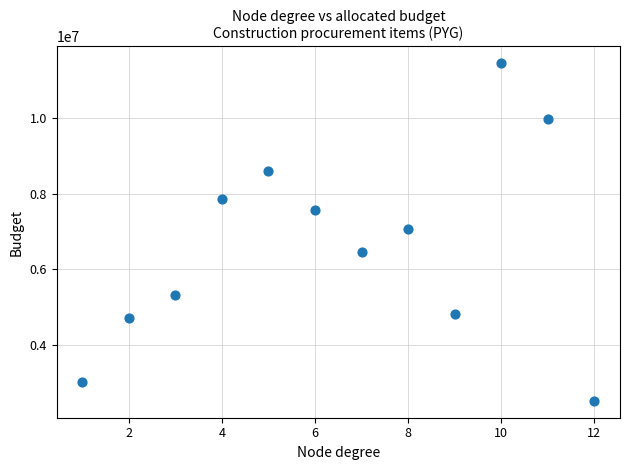

What is the average X value?

6